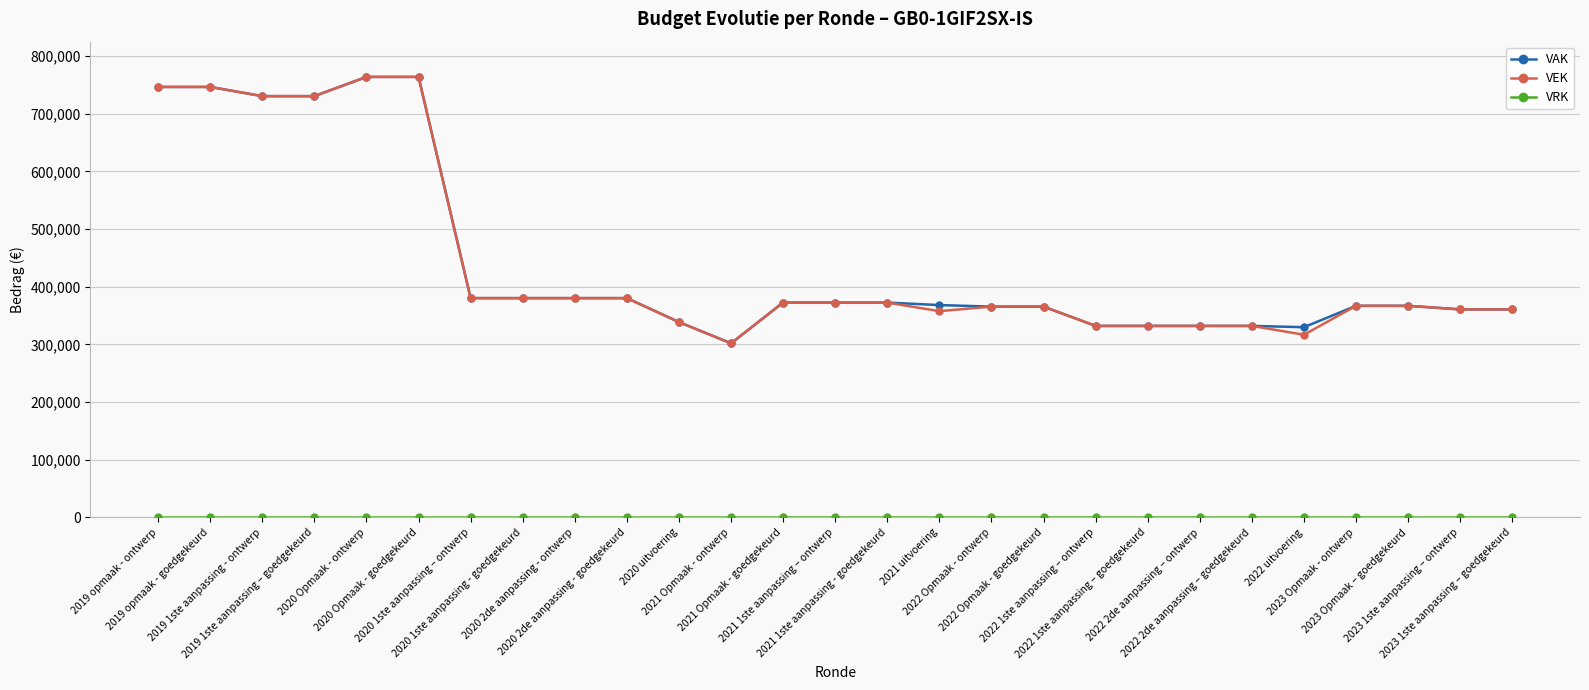

Does the chart display data point markers on the line(s)?

Yes